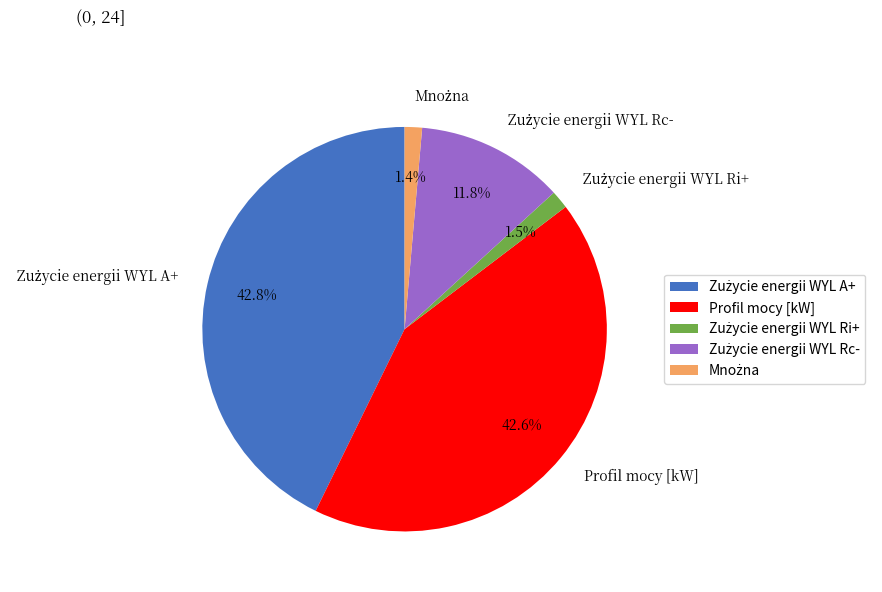

What percentage is NOT represented by Profil mocy [kW]?

57.4%